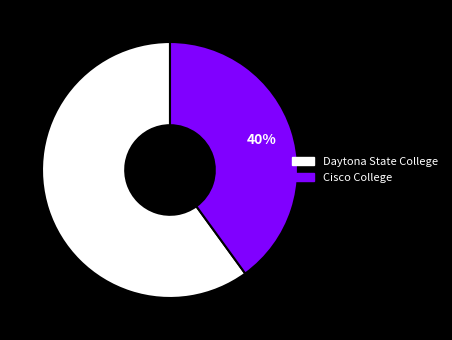

To the nearest percent, what percentage of the pie is Cisco College?

40%